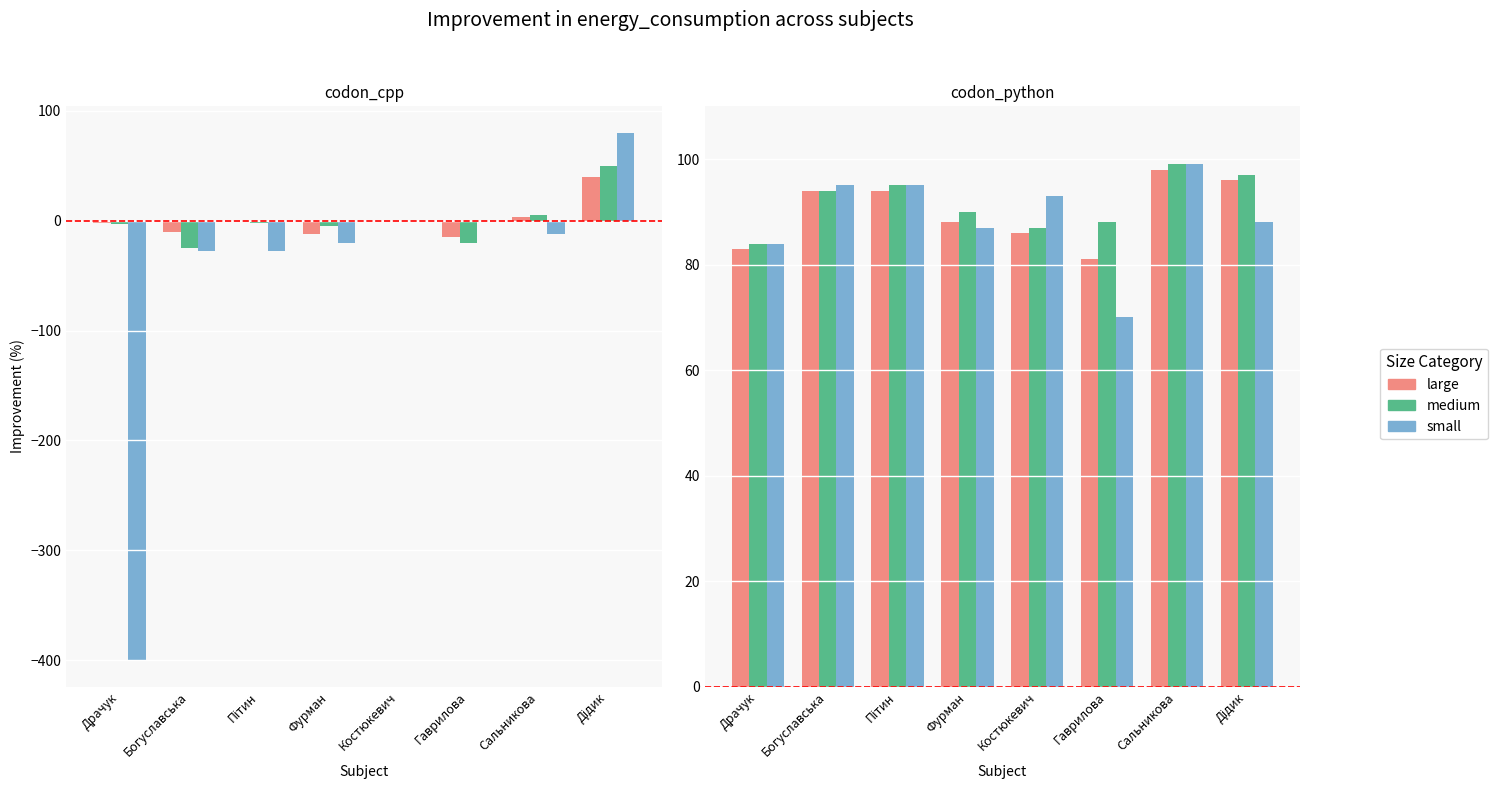

What is the difference between the highest and lowest values at Пітин?

1